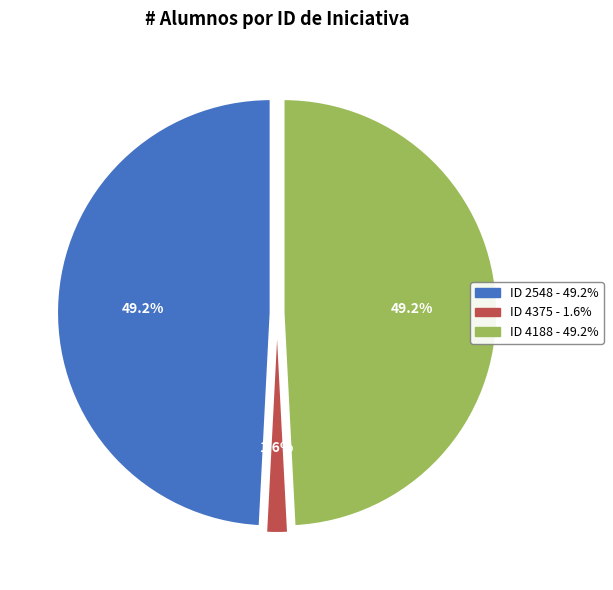

Is there any slice that represents more than half of the pie?

No